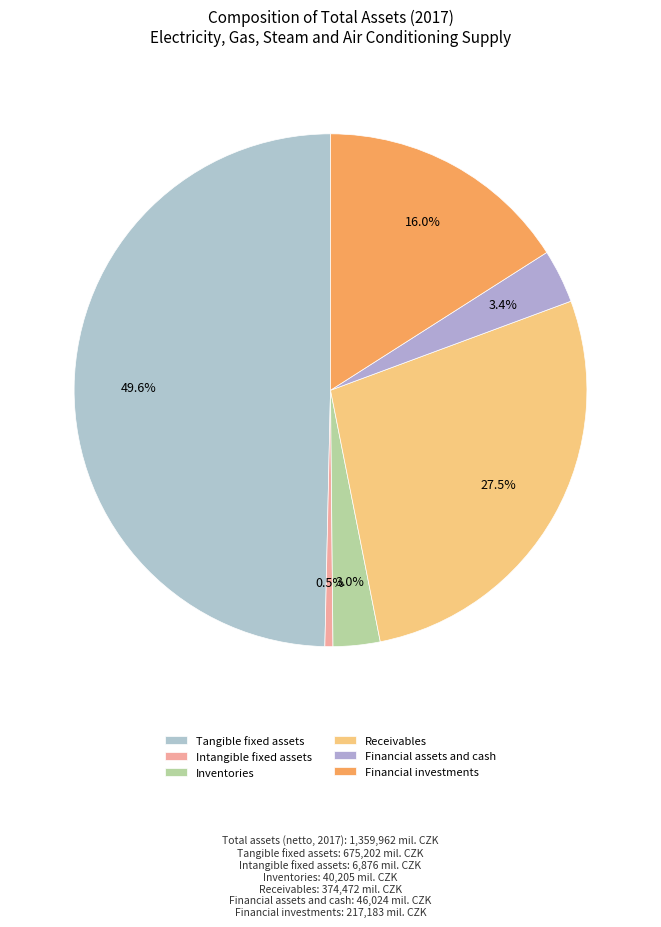

How many slices are in this pie chart?

6